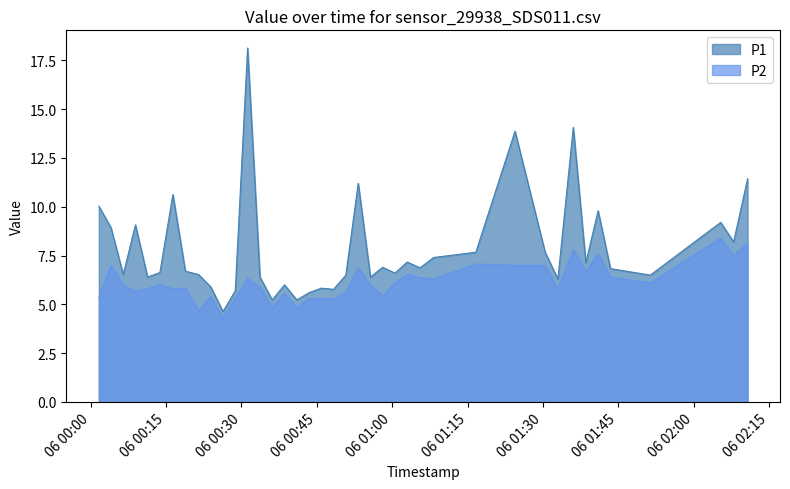

What is the maximum value shown in the chart?

18.1